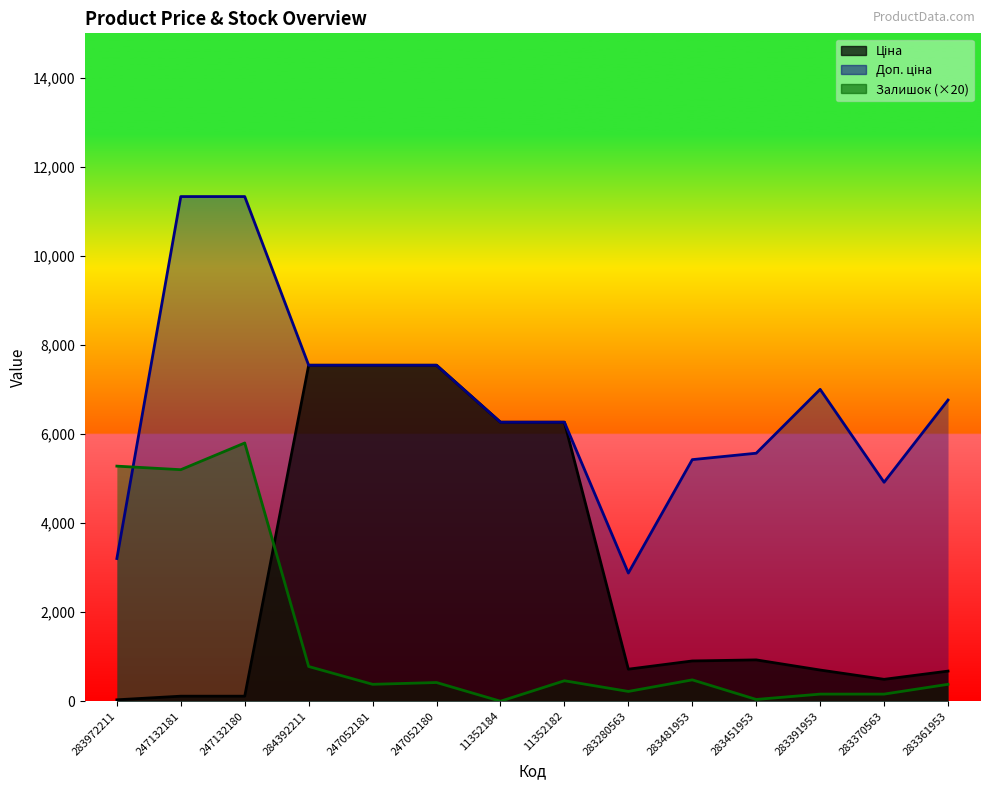

What is the difference between the second highest and minimum values in the Доп. ціна series?

8455.5